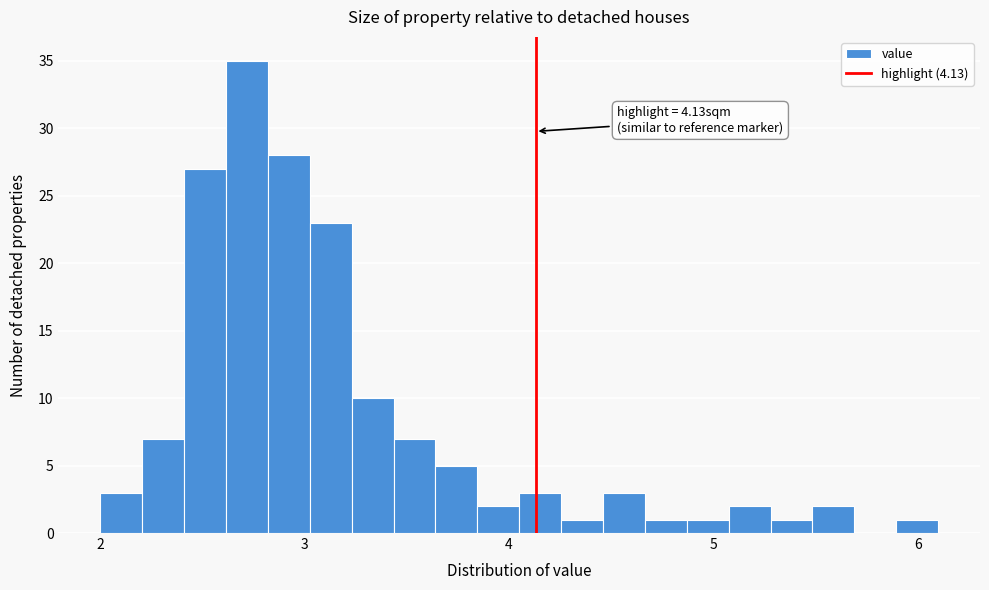

Around what value on the x-axis is the tallest bar? Give the approximate position of its centre, as read against the axis.

2.7